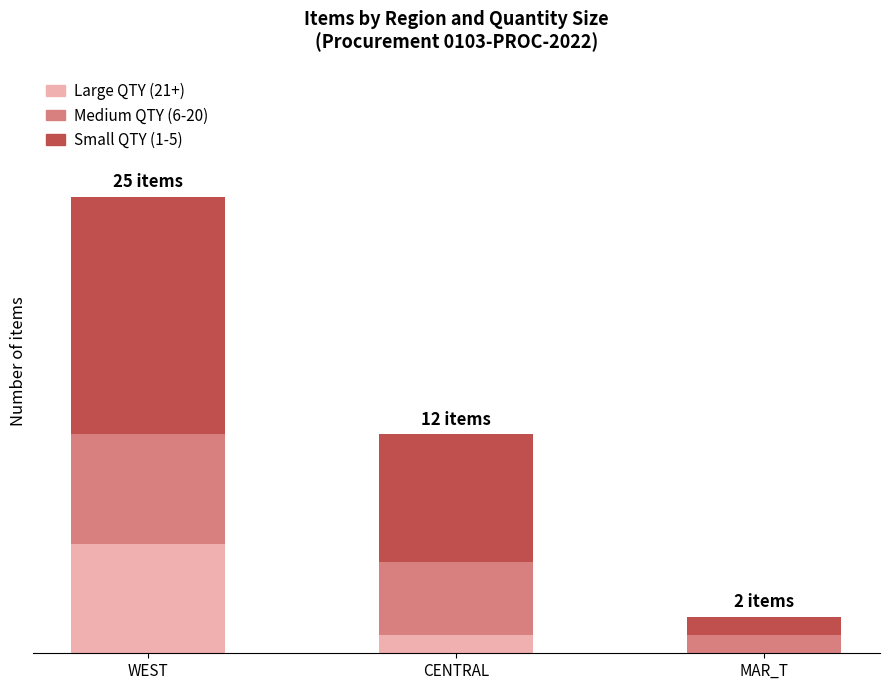

What are all the series names shown in the legend?

Large QTY (21+), Medium QTY (6-20), Small QTY (1-5)